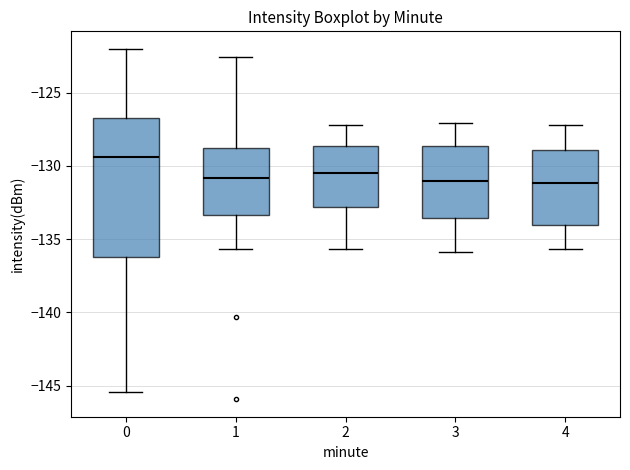

Which box is the tallest, from its lower edge to its upper edge?

0